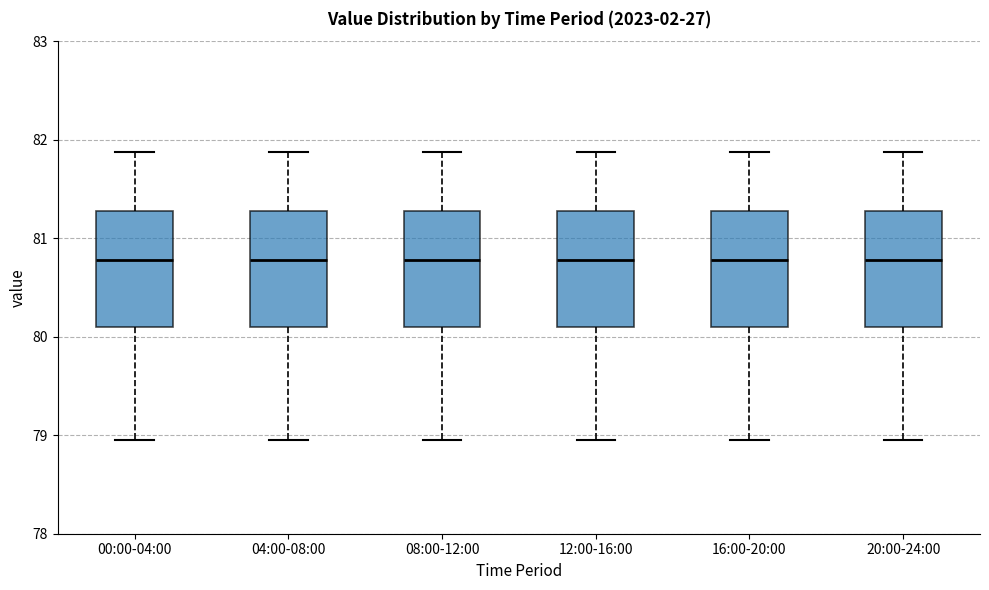

Reading left to right, read every box against the y-axis: the position of its median line, the range the box covers, and the ends of its whiskers. The values are not printed on the chart, so give them approximately, as read against the axis.

00:00-04:00: median 80.8, box 80.1 to 81.3, whiskers 79.0 to 81.9
04:00-08:00: median 80.8, box 80.1 to 81.3, whiskers 79.0 to 81.9
08:00-12:00: median 80.8, box 80.1 to 81.3, whiskers 79.0 to 81.9
12:00-16:00: median 80.8, box 80.1 to 81.3, whiskers 79.0 to 81.9
16:00-20:00: median 80.8, box 80.1 to 81.3, whiskers 79.0 to 81.9
20:00-24:00: median 80.8, box 80.1 to 81.3, whiskers 79.0 to 81.9